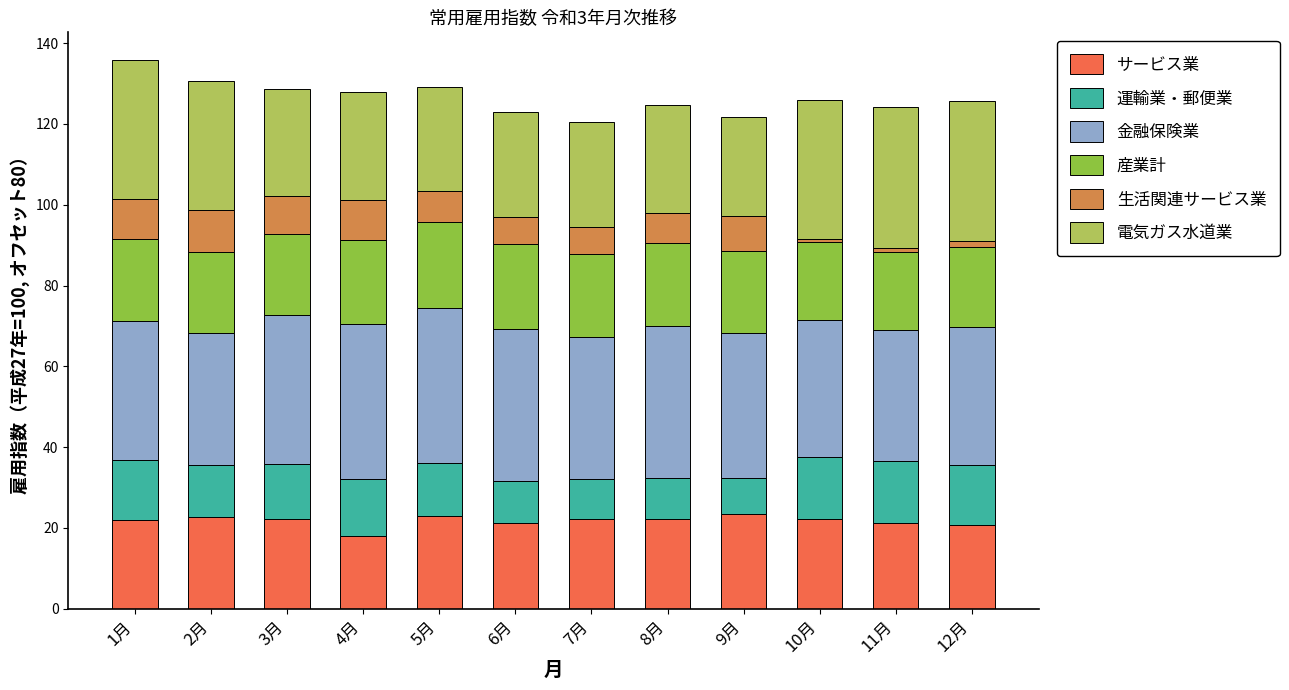

What is the lowest value of the サービス業 series?

18.0